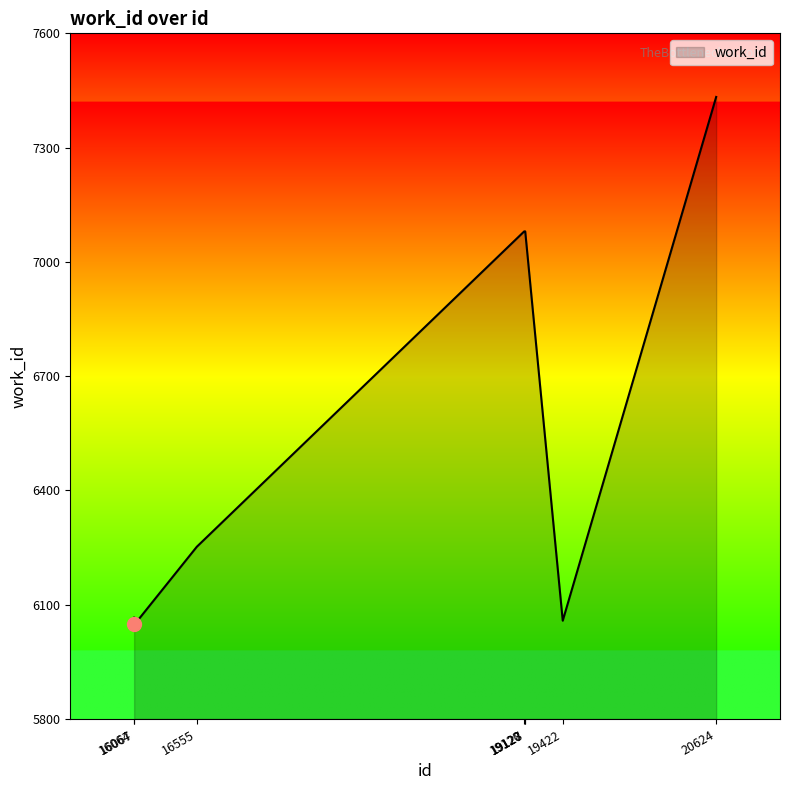

What is the maximum value shown in the chart?

7433